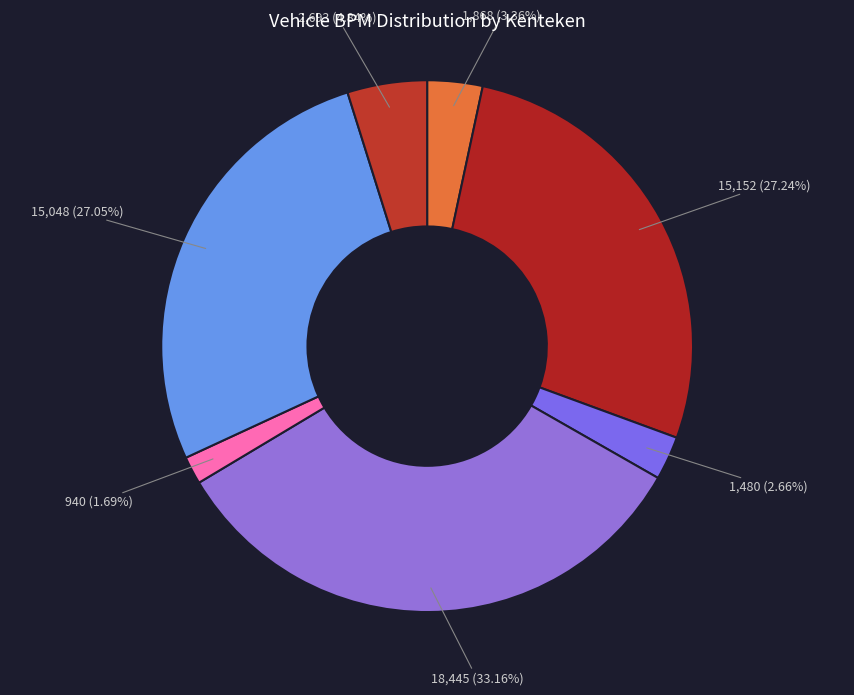

Count the number of slices in the pie.

7